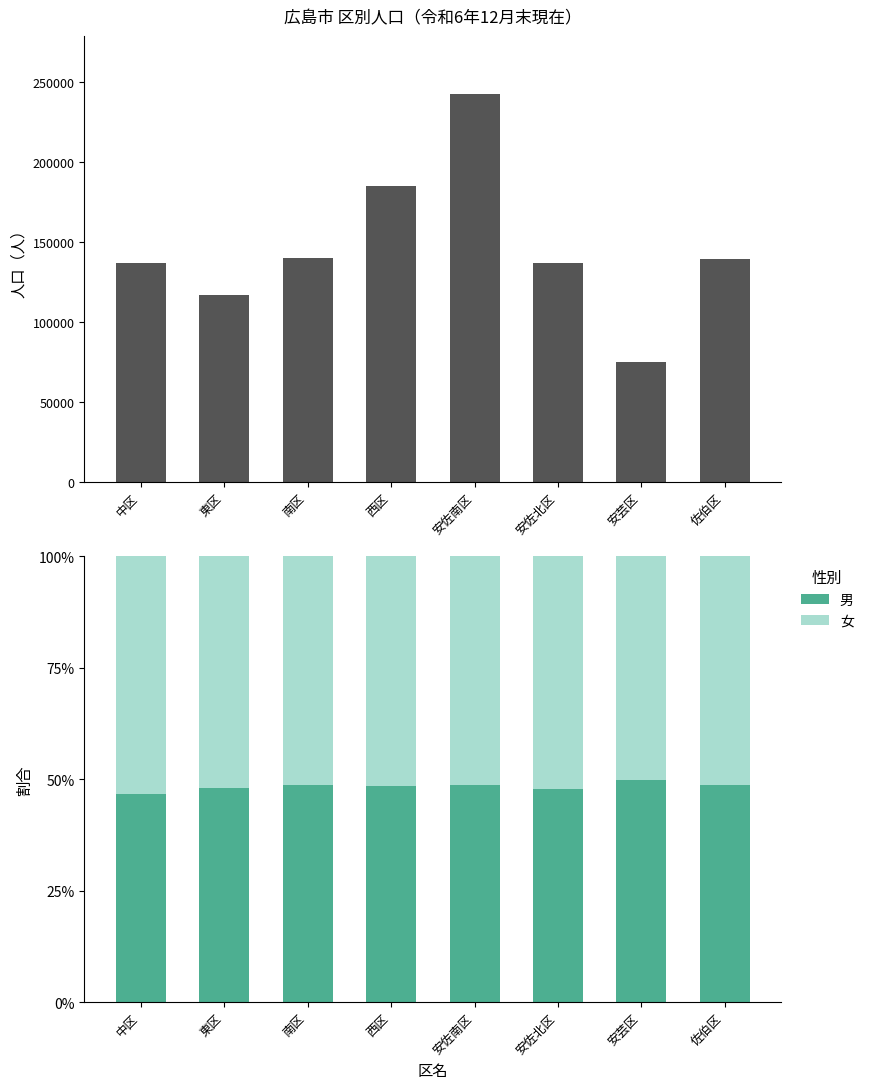

Reading left to right, what are all the values shown in this chart?

人口: 中区=137102.0	東区=117089.0	南区=140221.0	西区=184899.0	安佐南区=242704.0	安佐北区=136745.0	安芸区=75166.0	佐伯区=139617.0
男: 中区=0.5	東区=0.5	南区=0.5	西区=0.5	安佐南区=0.5	安佐北区=0.5	安芸区=0.5	佐伯区=0.5
女: 中区=0.5	東区=0.5	南区=0.5	西区=0.5	安佐南区=0.5	安佐北区=0.5	安芸区=0.5	佐伯区=0.5